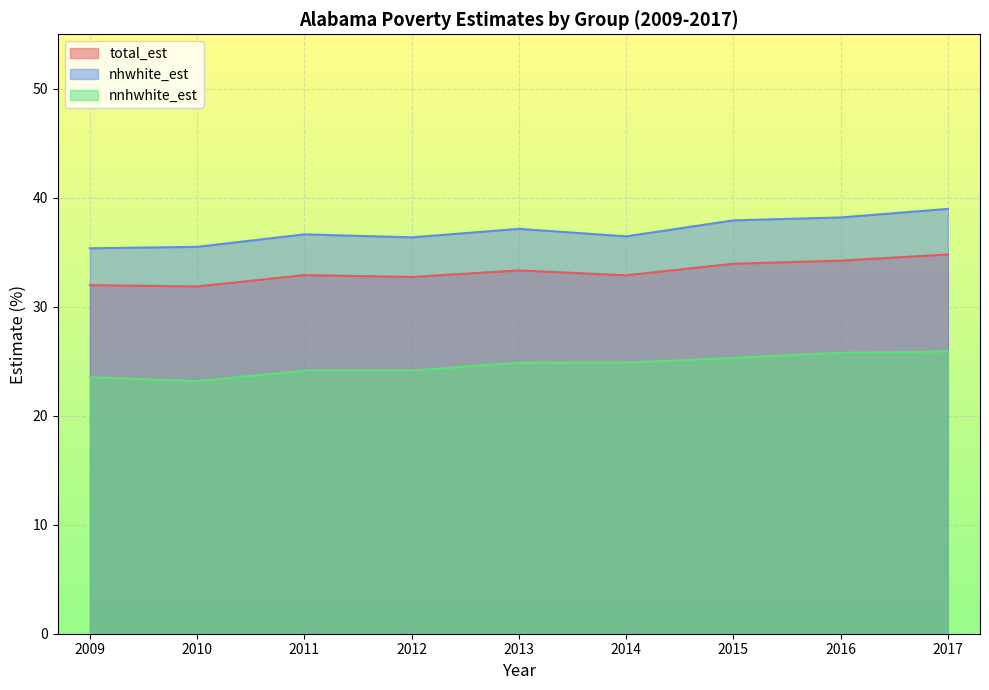

What is the spread (max minus min) of values at 2016?

12.4